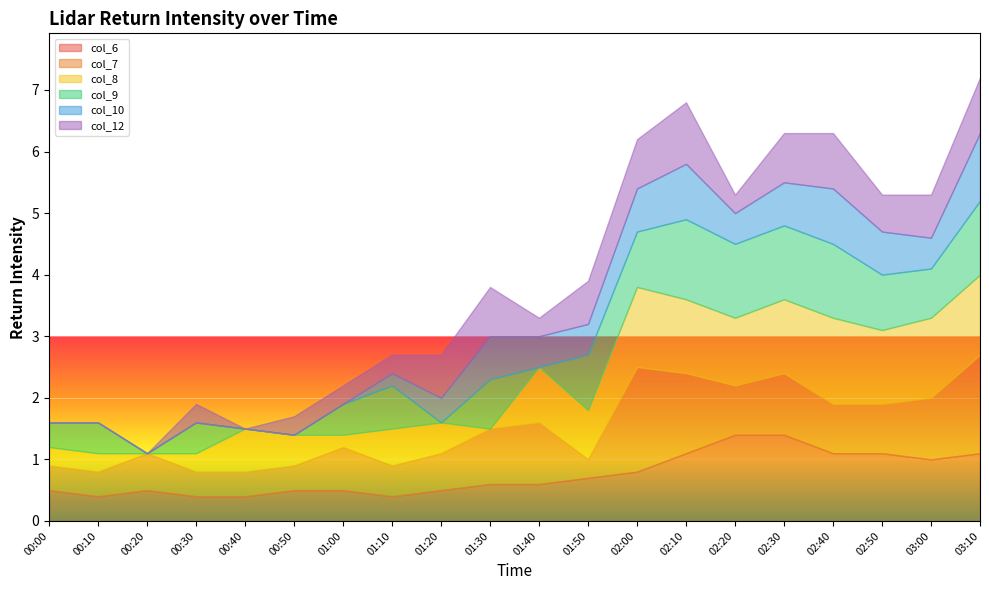

Is the value of col_6 at 01:20 greater than the value of col_10 at 00:30?

Yes